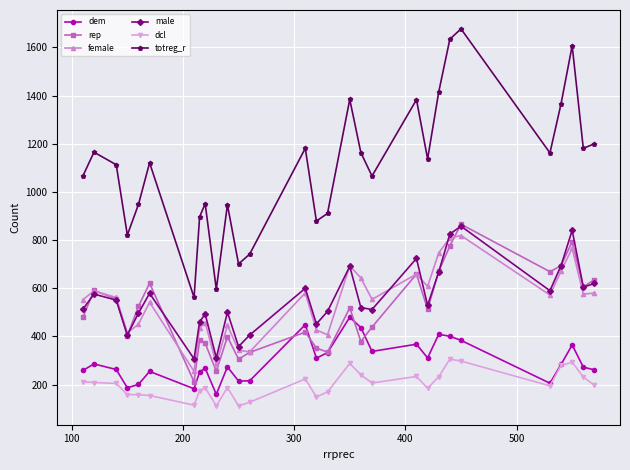

How many series are shown in this chart?

6